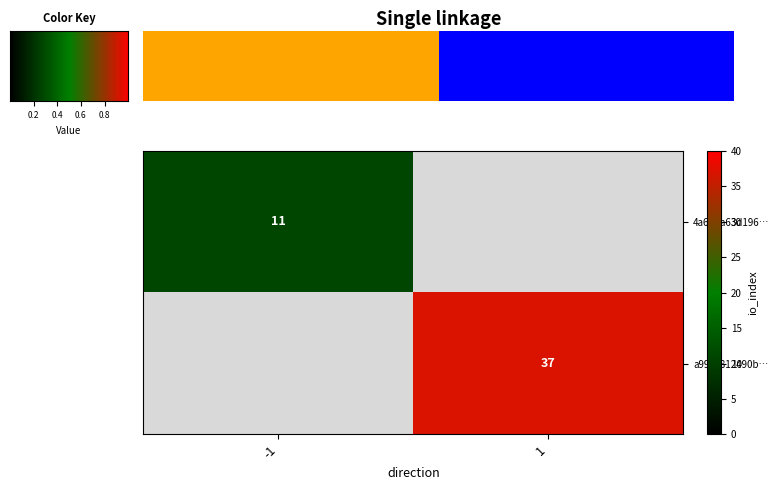

True or false: a994c812490b… has a value of 37 at 1.

True